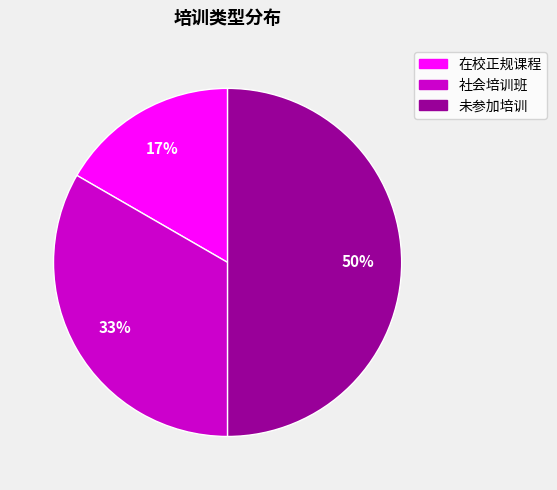

To the nearest percent, what is the average slice percentage?

33%